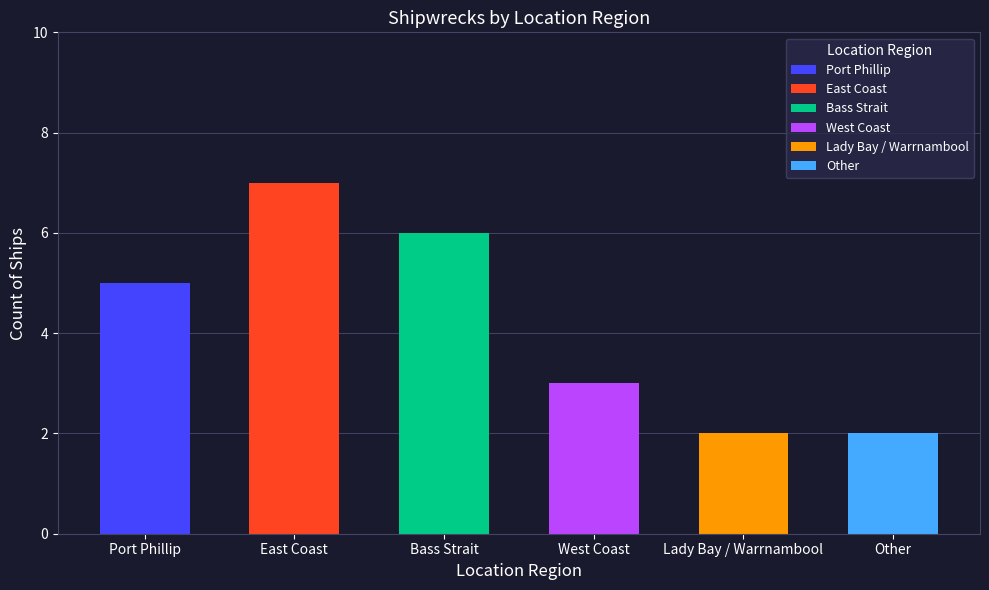

Which has a higher value, Port Phillip or Bass Strait?

Bass Strait